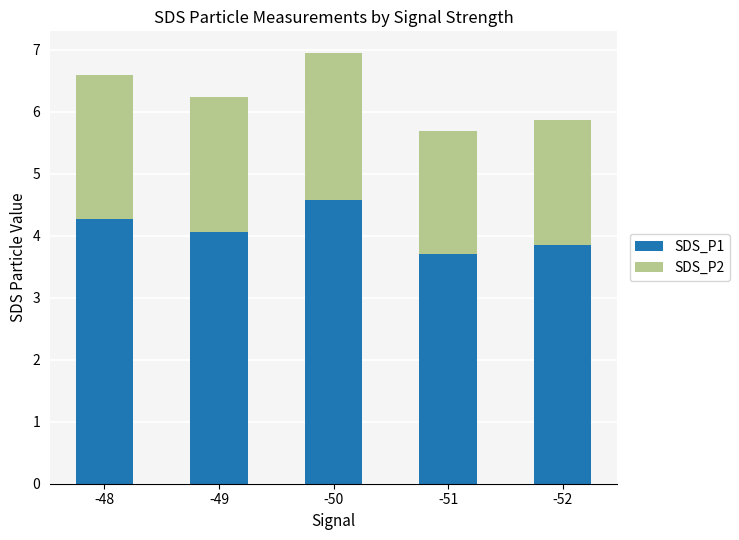

At which label does SDS_P1 reach its peak?

-50